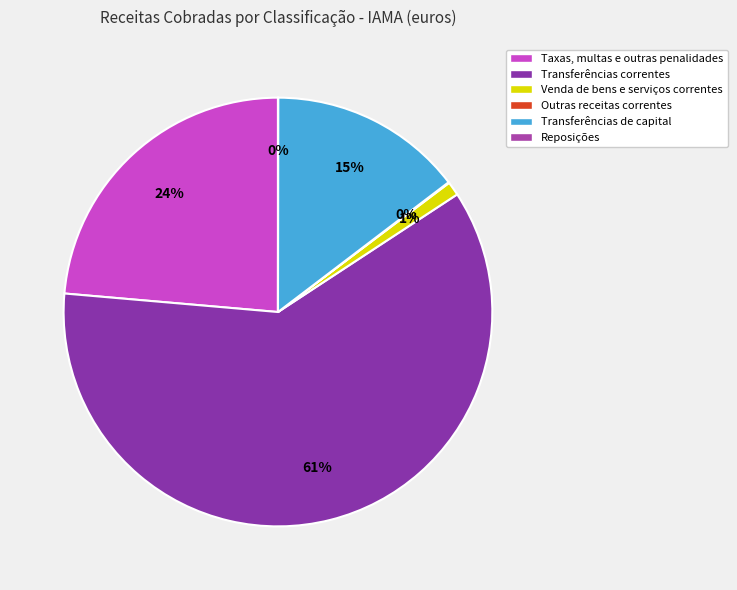

Between Taxas, multas e outras penalidades and Reposições, which is larger?

Taxas, multas e outras penalidades